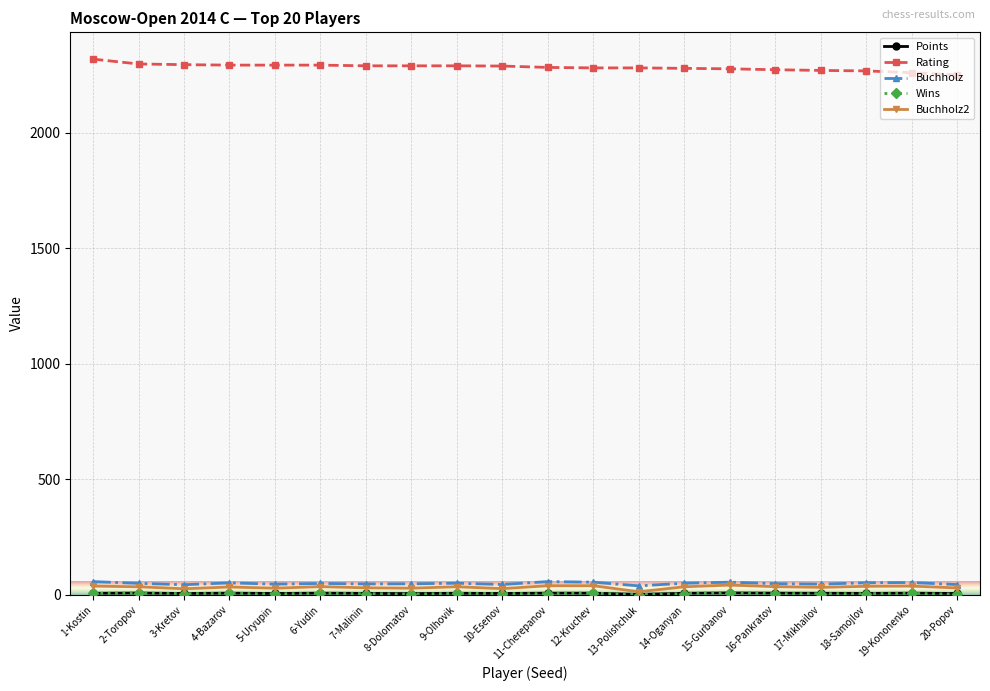

The value of Rating at 4-Bazarov is 2293.0. True or false?

True